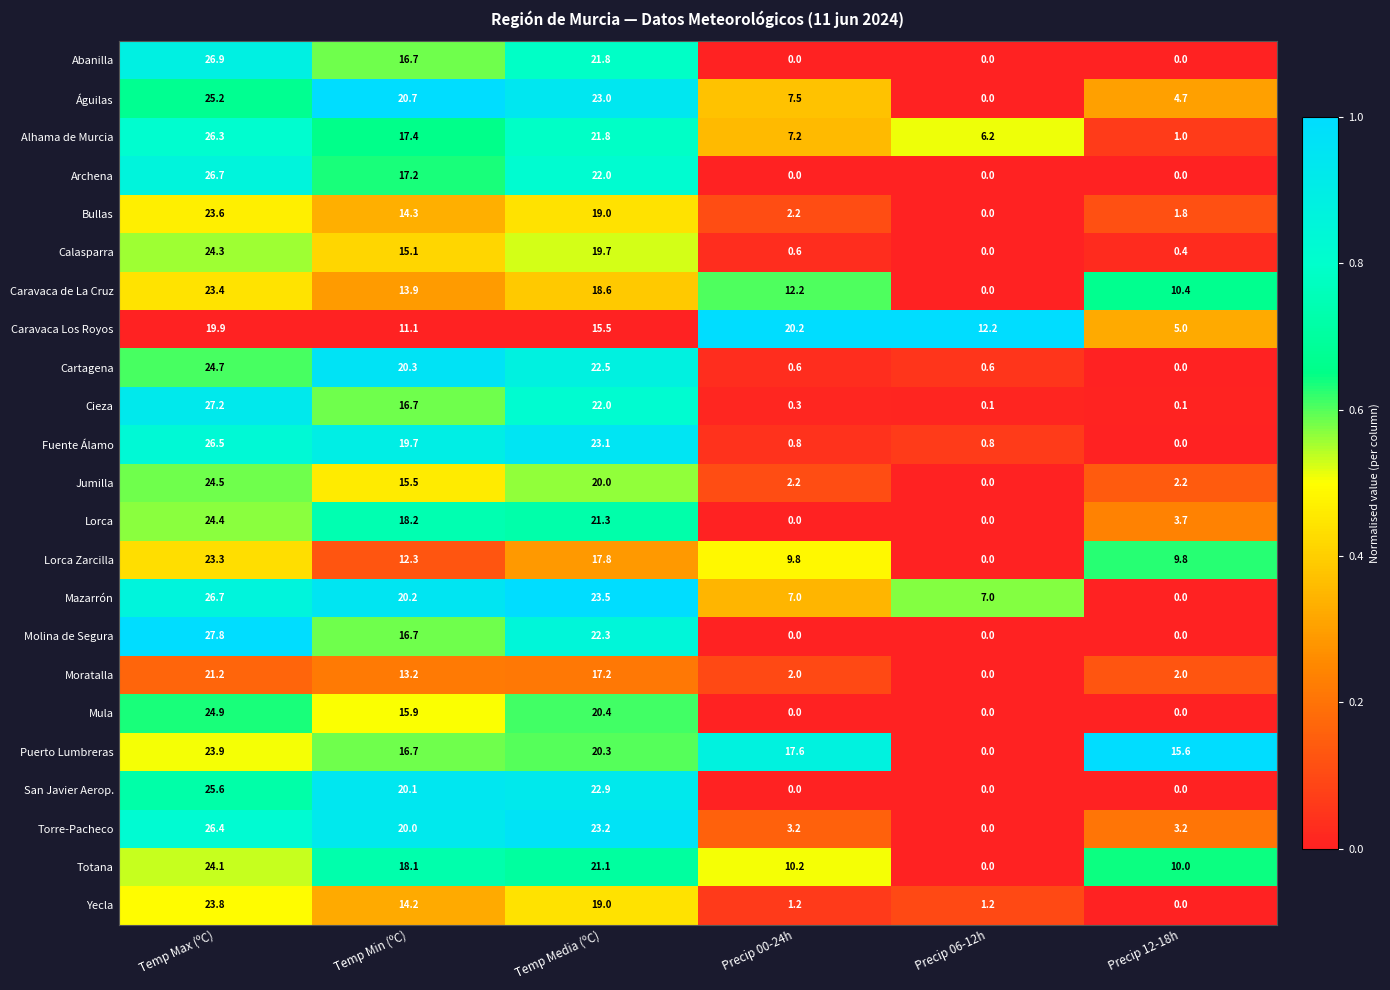

What is the total value across all series at Temp Max (ºC)?

571.3